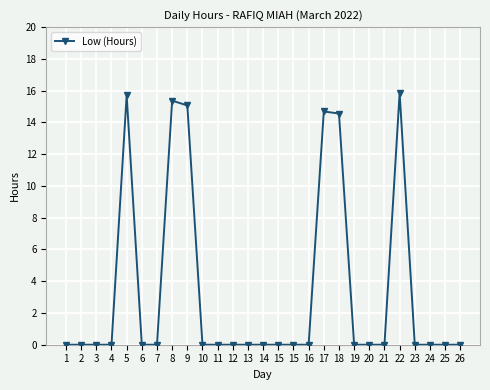

The value at 26 is -11.0. True or false?

False